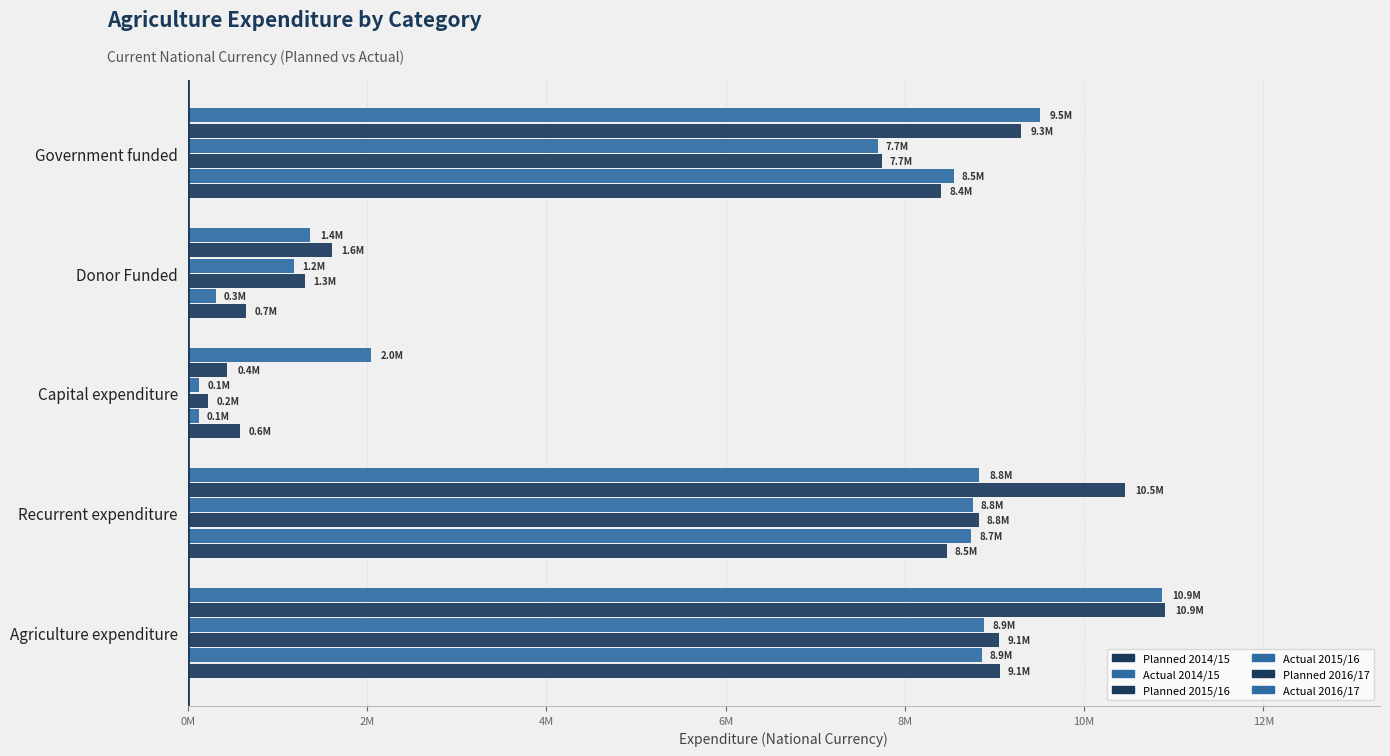

Rank the series by their maximum value, from highest to lowest.

Planned 2016/17, Actual 2016/17, Planned 2014/15, Planned 2015/16, Actual 2015/16, Actual 2014/15